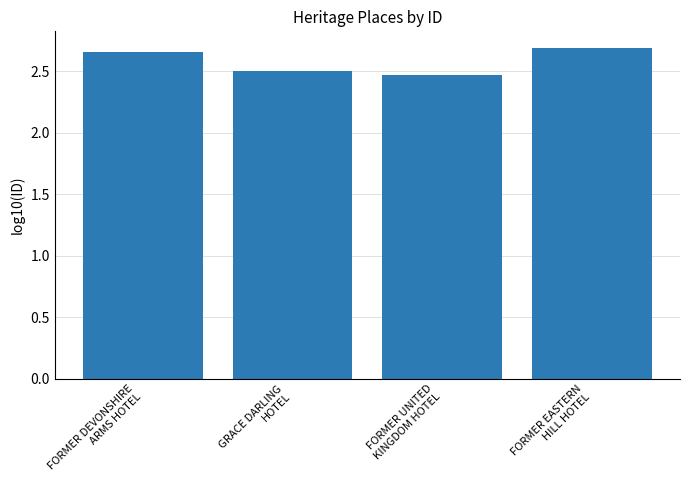

Does the chart contain any negative values?

No